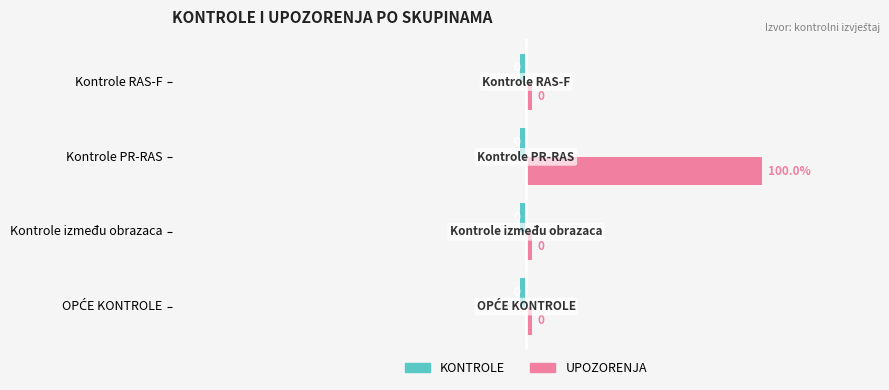

At which category does the chart reach its peak across all series?

Kontrole PR-RAS